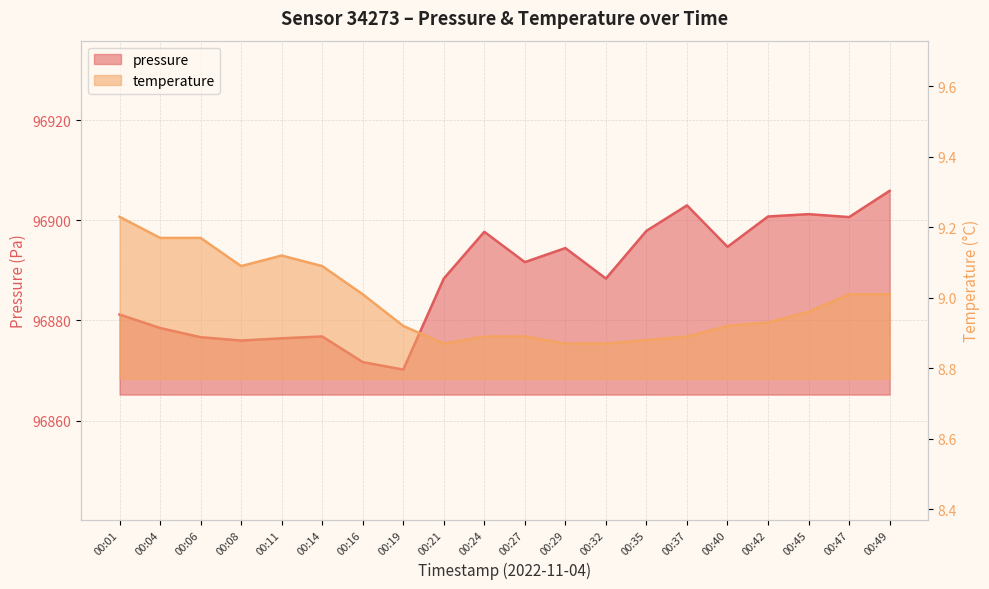

Which series has the widest spread of values?

pressure